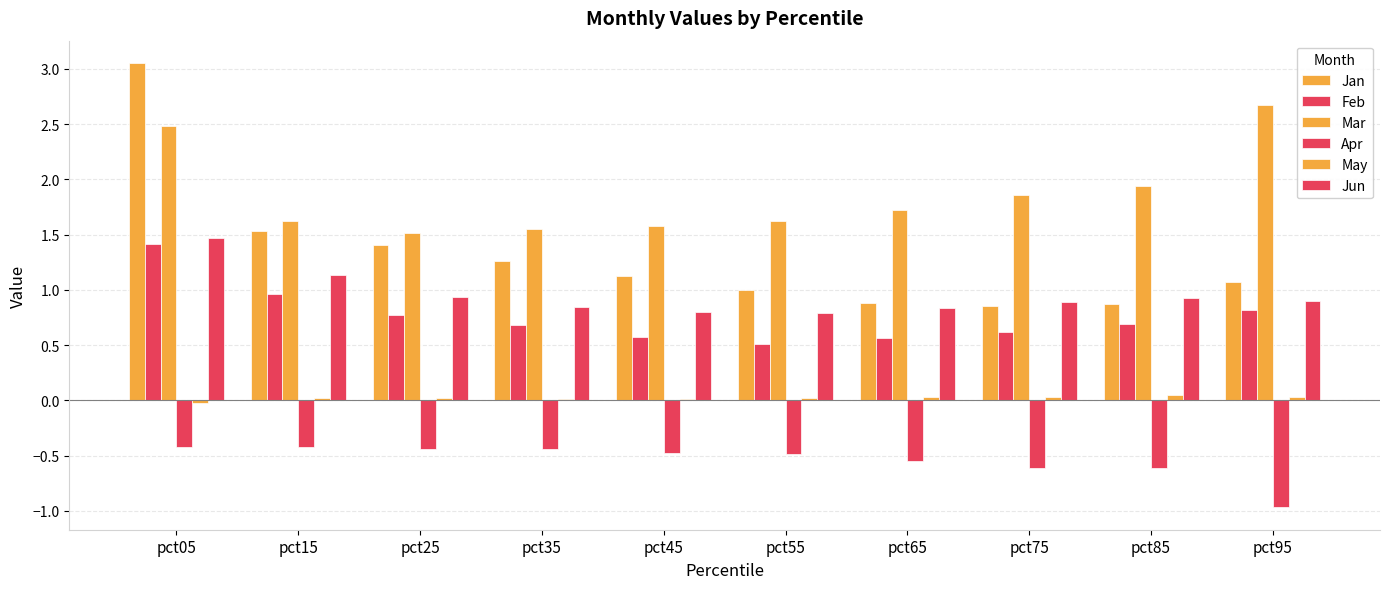

Which series changed the most between pct05 and pct25?

Jan